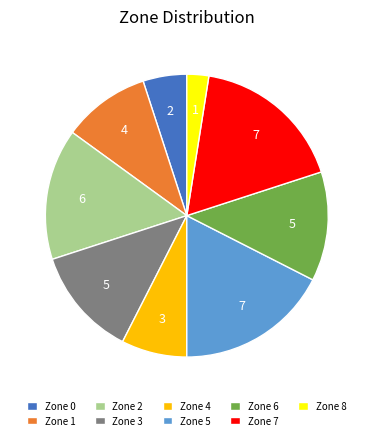

Does Zone 0 represent more than half of the total?

No